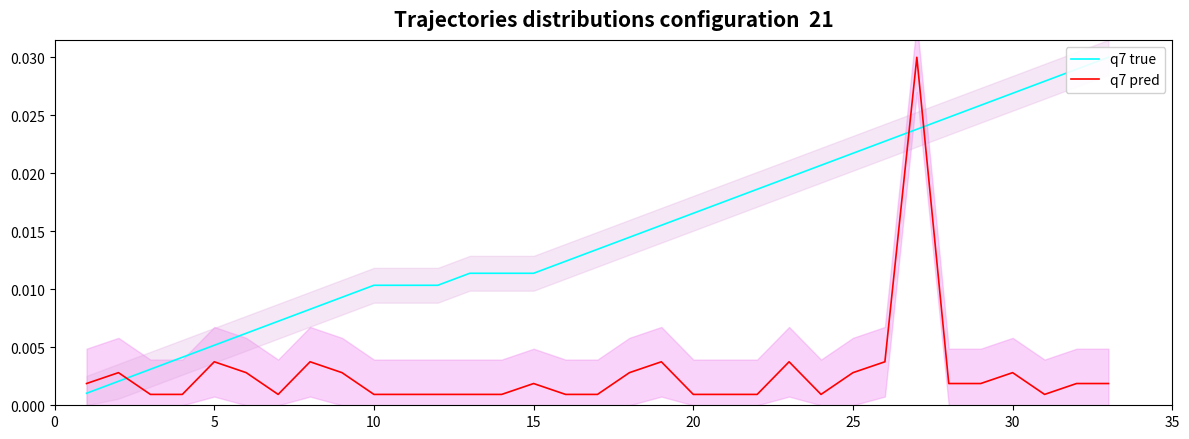

True or false: q7 pred and q7 true intersect in this chart.

True